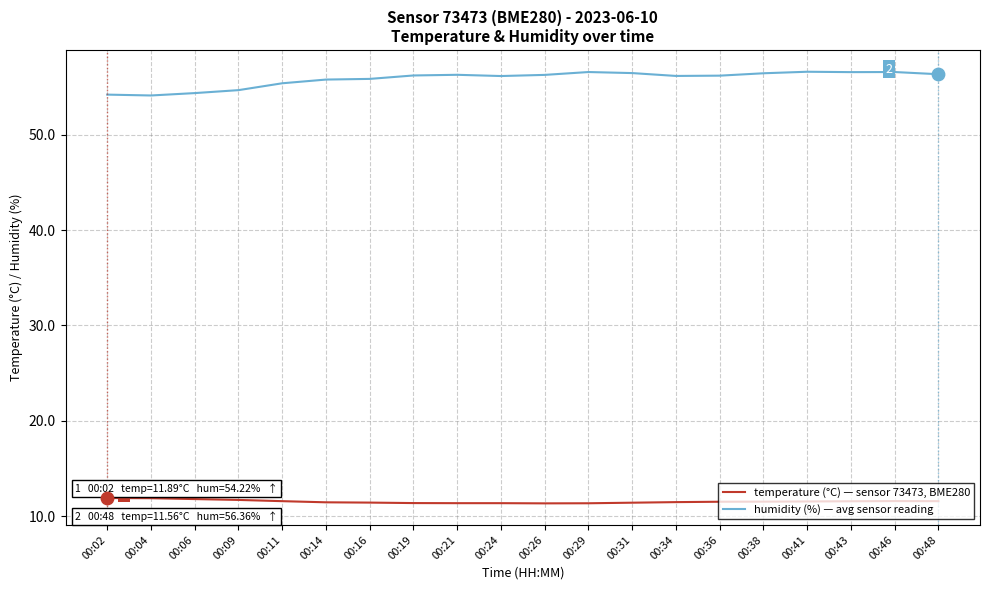

What is the difference between the highest and lowest values at 00:41?

45.1